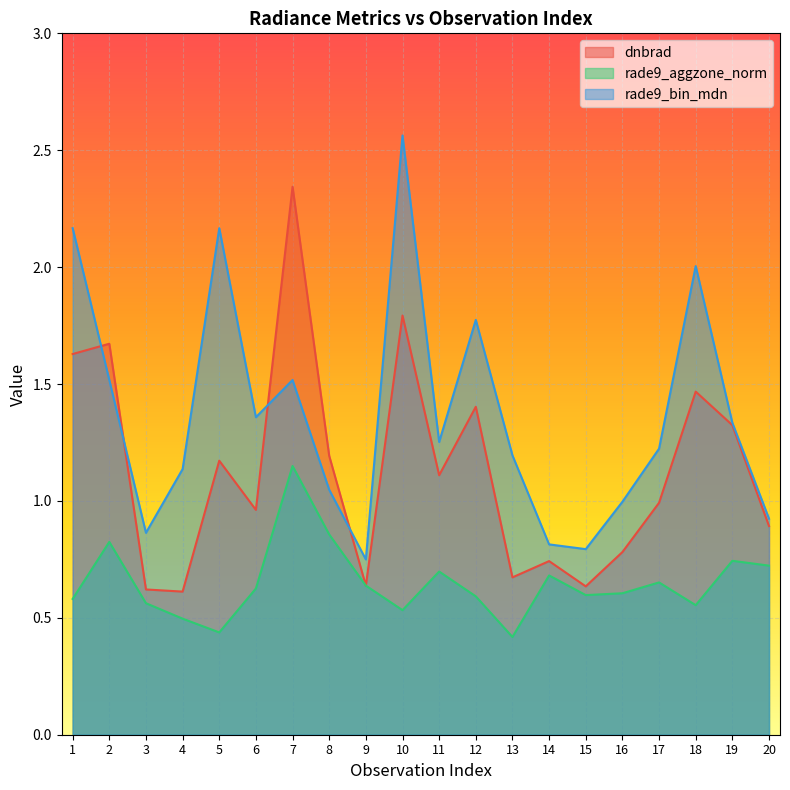

Rank the series by their maximum value, from highest to lowest.

rade9_bin_mdn, dnbrad, rade9_aggzone_norm